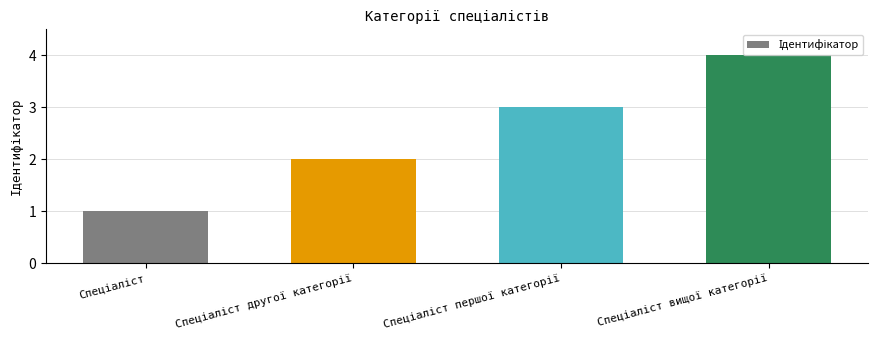

What is the maximum value shown in the chart?

4